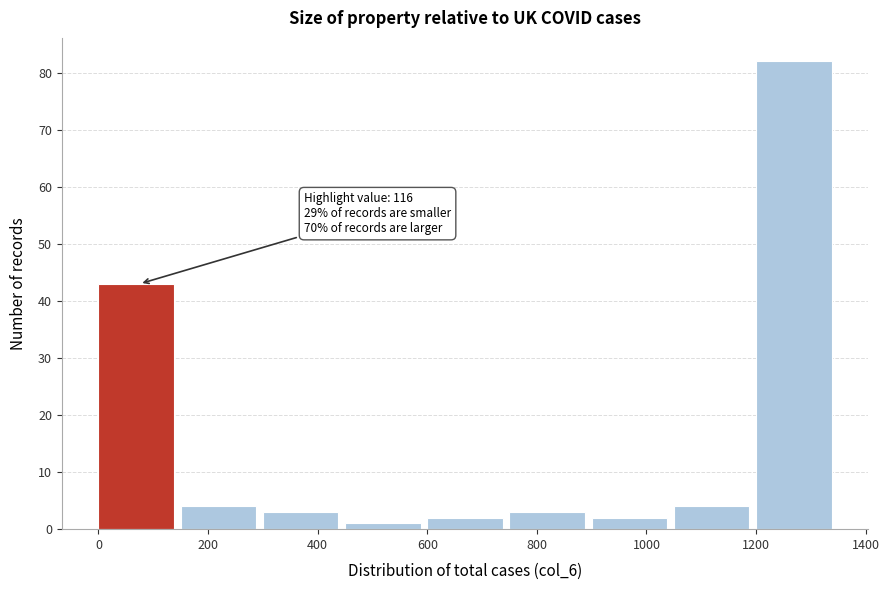

Over which range of the x-axis is the bar tallest?

1200 to 1350